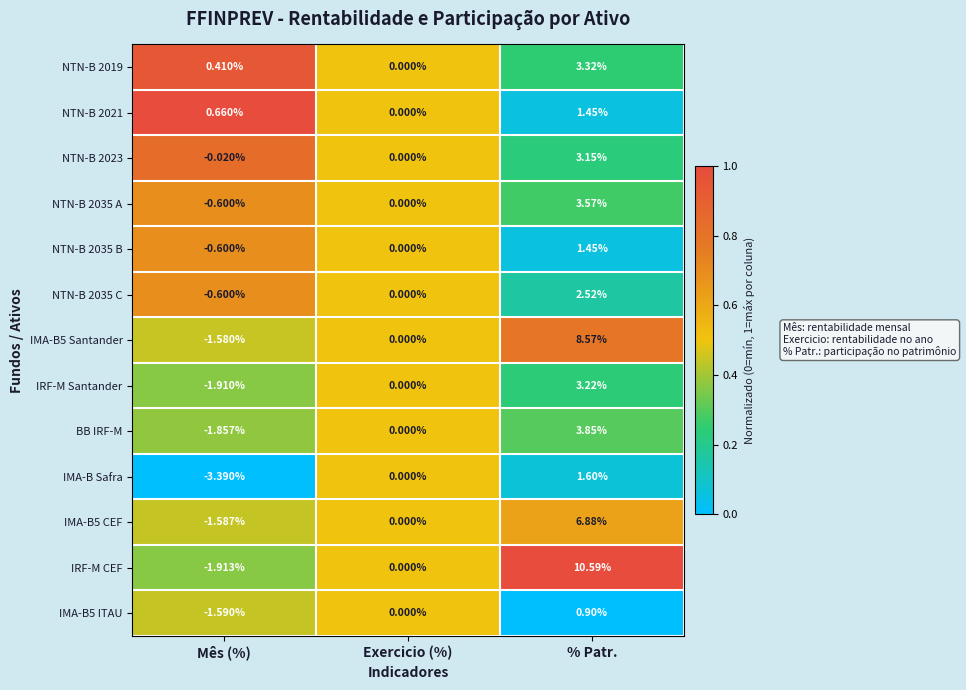

Between Exercicio (%) and % Patr., which series saw the biggest shift?

IRF-M CEF